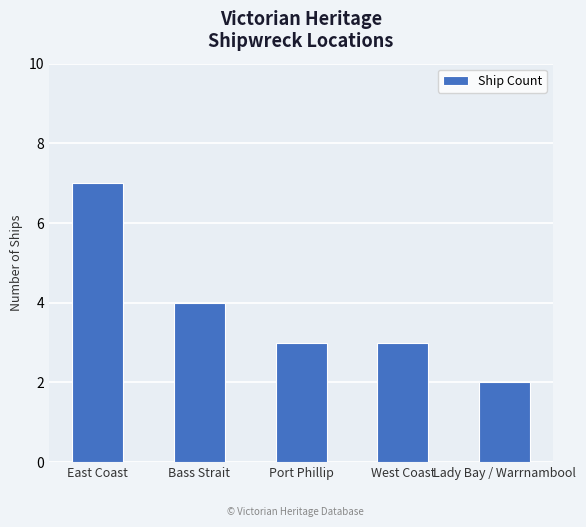

Reading left to right, list all the values displayed in this chart.

7	4	3	3	2